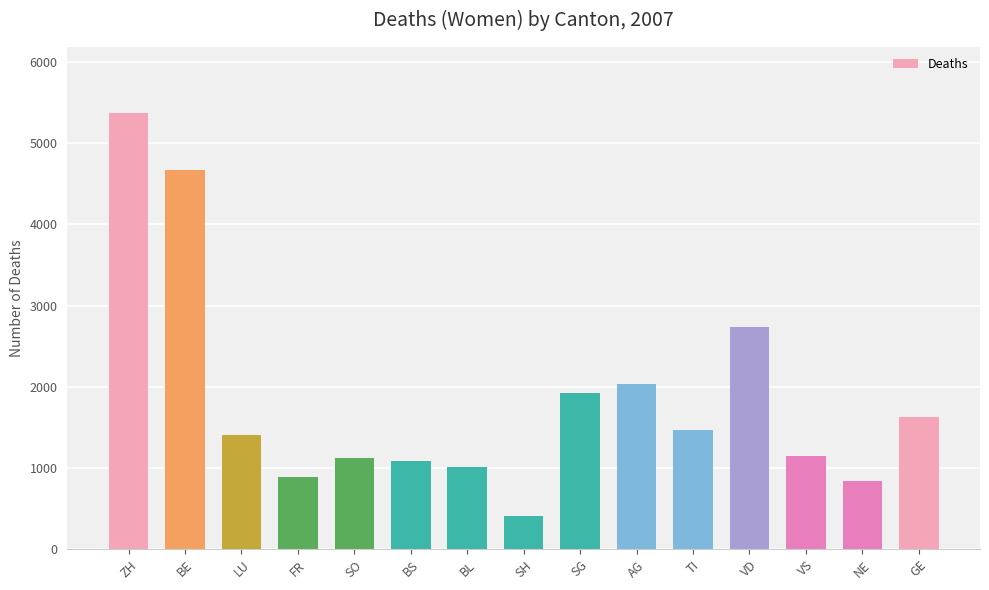

What is the sum of the values at BS and FR?

1978